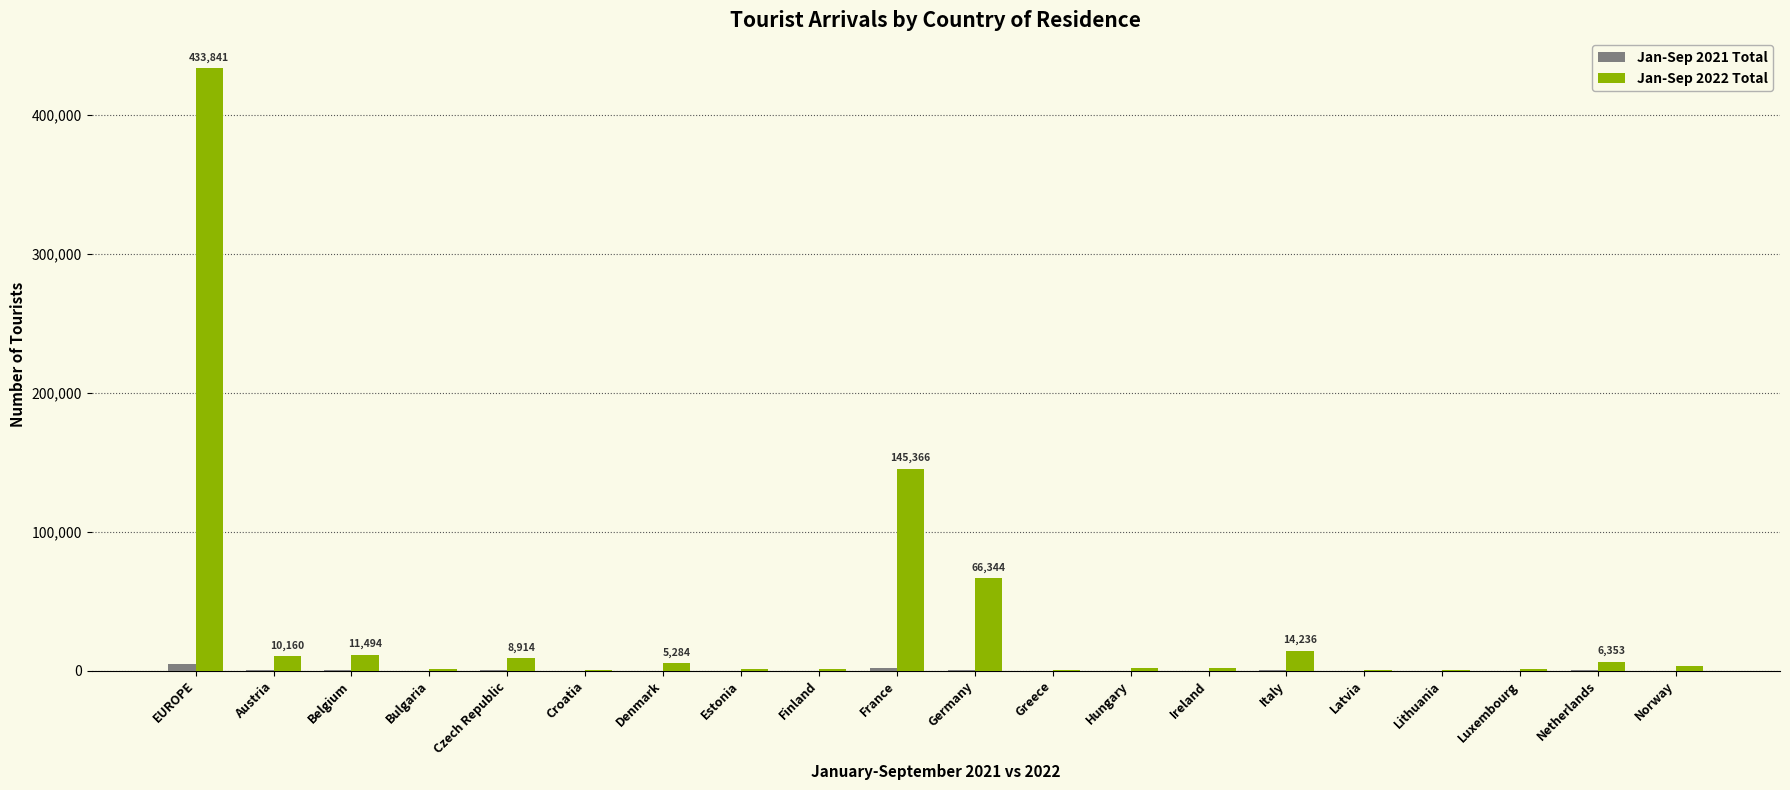

Which series has the largest total across all categories?

Jan-Sep 2022 Total